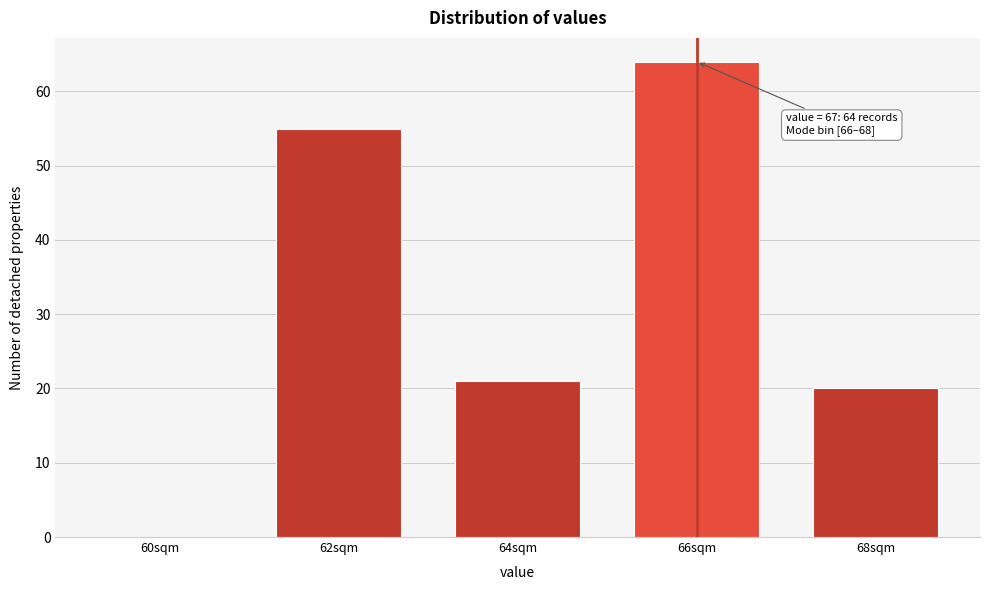

Reading left to right, transcribe all the data shown in this chart.

60sqm=0	62sqm=55	64sqm=21	66sqm=64	68sqm=20